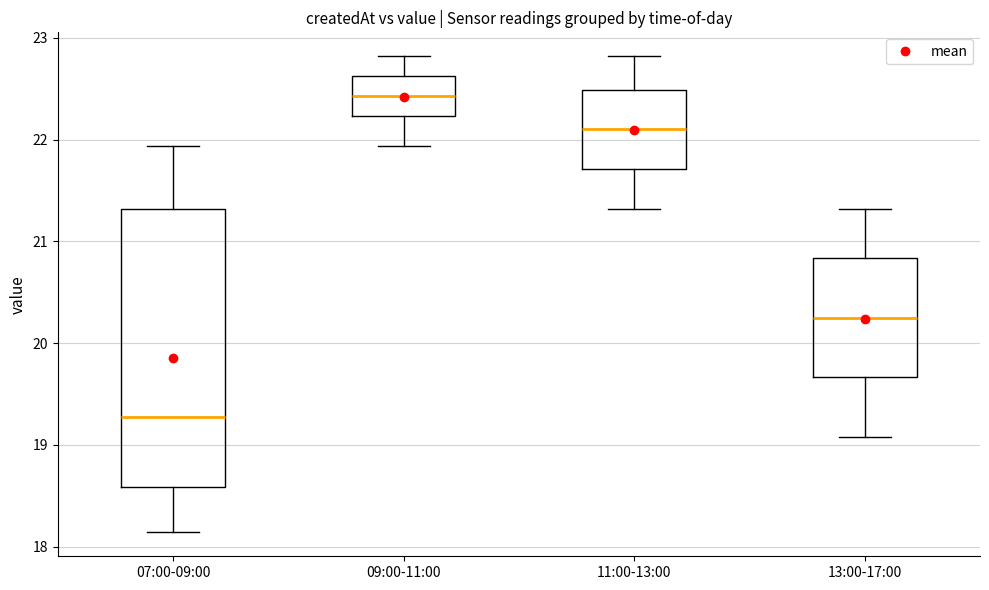

Reading left to right, read every box against the y-axis: the position of its median line, the range the box covers, and the ends of its whiskers. The values are not printed on the chart, so give them approximately, as read against the axis.

07:00-09:00: median 19.3, box 18.6 to 21.3, whiskers 18.1 to 21.9
09:00-11:00: median 22.4, box 22.2 to 22.6, whiskers 21.9 to 22.8
11:00-13:00: median 22.1, box 21.7 to 22.5, whiskers 21.3 to 22.8
13:00-17:00: median 20.3, box 19.7 to 20.8, whiskers 19.1 to 21.3